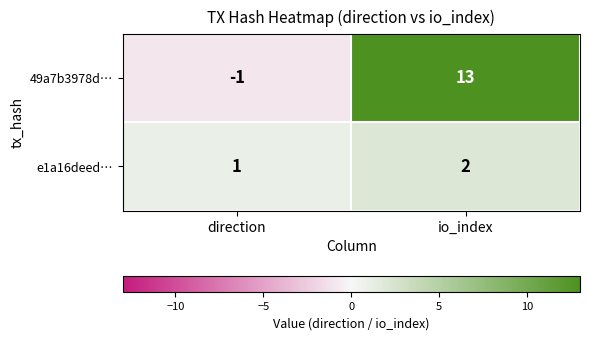

Reading right to left, what are all the values shown in this chart?

49a7b3978d…: 13	-1
e1a16deed…: 2	1